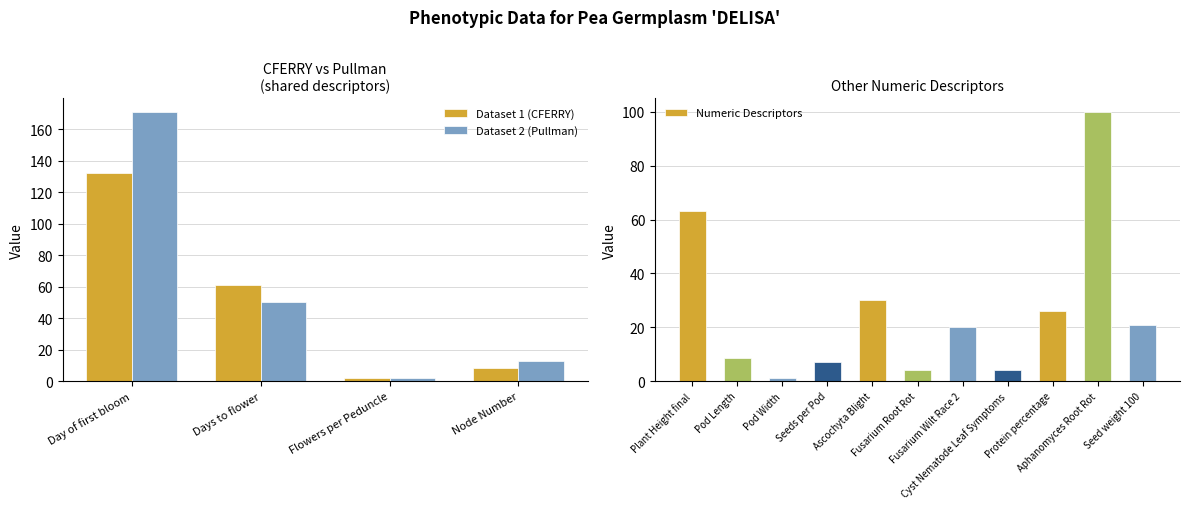

Is the value of Dataset 1 (CFERRY) at Day of first bloom greater than the value of Dataset 2 (Pullman) at Flowers per Peduncle?

Yes